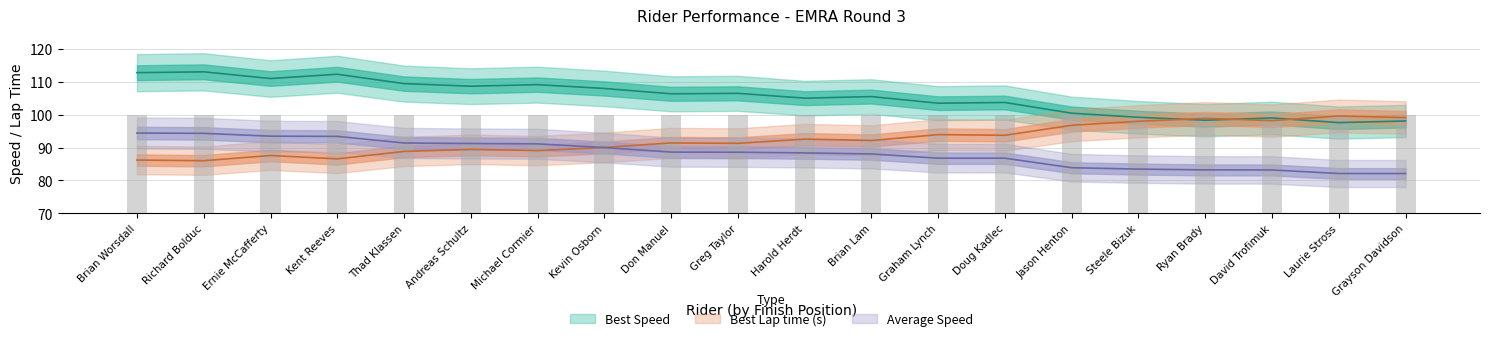

List the series in order of their peak value, lowest first.

Average Speed, Best Lap time, Best Speed